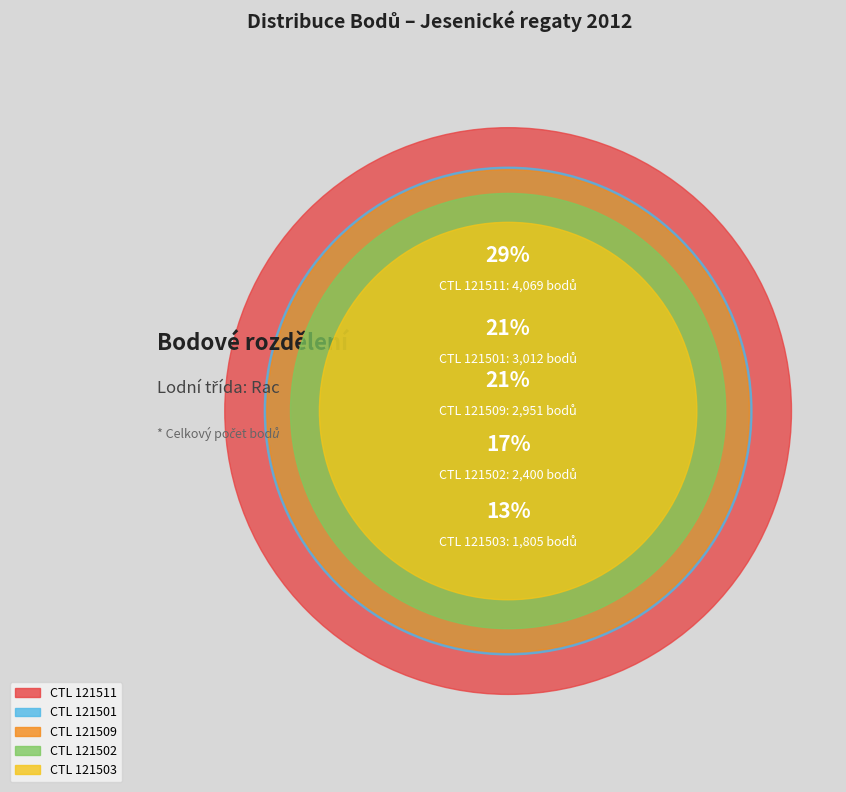

Rank the categories by value from highest to lowest.

121511, 121501, 121509, 121502, 121503